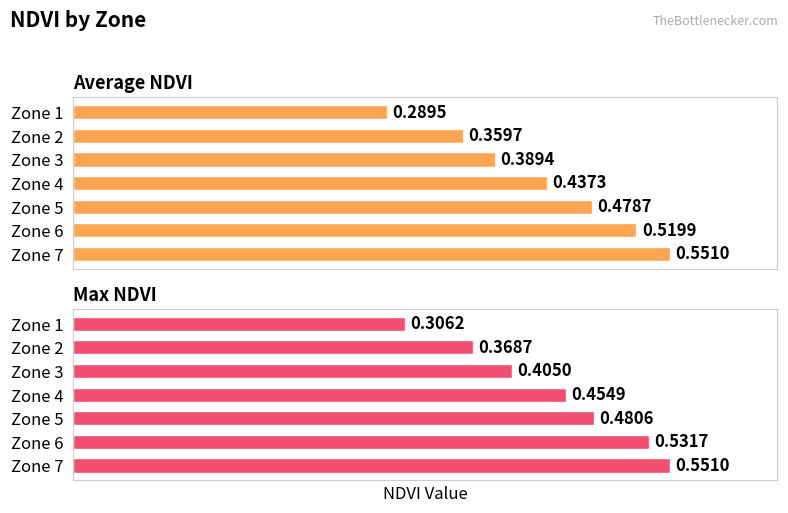

List the labels in order of Max NDVI value, largest first.

Zone 7, Zone 6, Zone 5, Zone 4, Zone 3, Zone 2, Zone 1